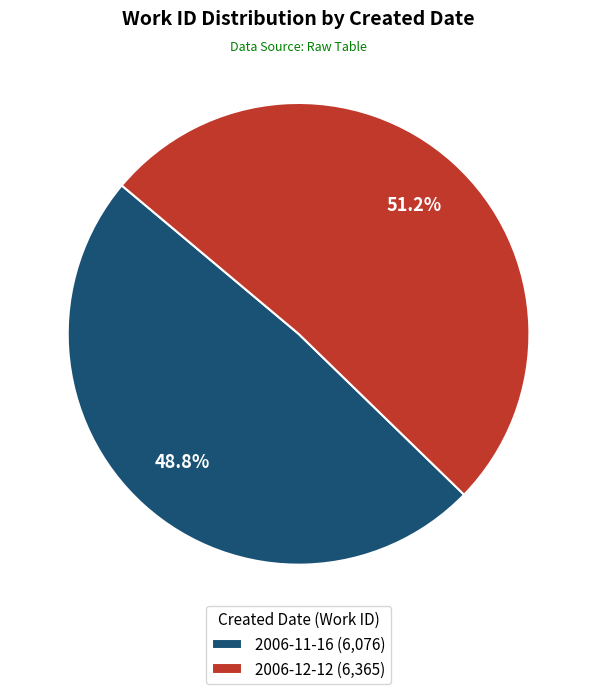

What is the smallest slice in the pie chart?

2006-11-16